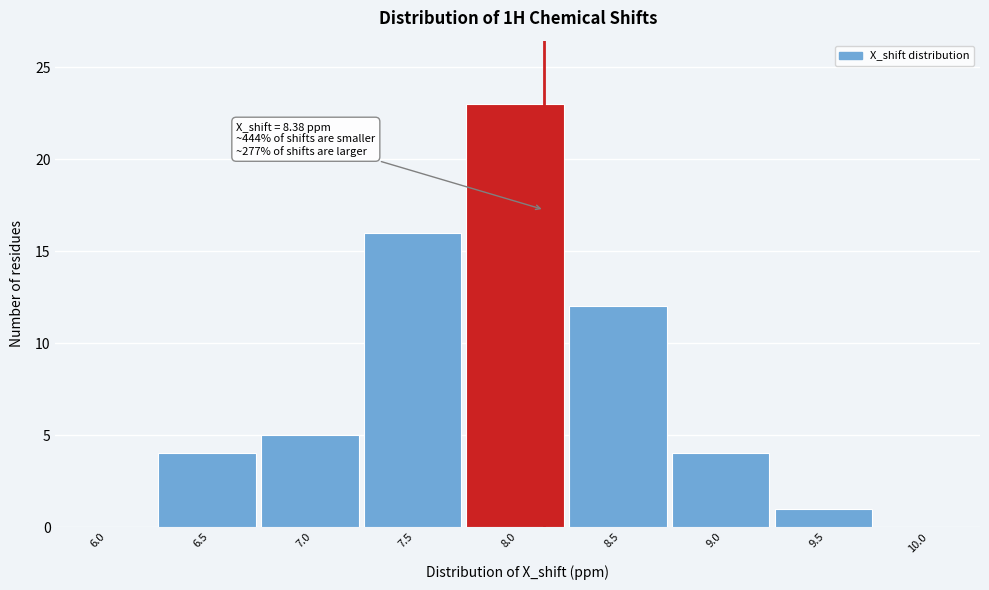

Reading left to right, transcribe all the data shown in this chart.

6.0=0	6.5=4	7.0=5	7.5=16	8.0=23	8.5=12	9.0=4	9.5=1	10.0=0